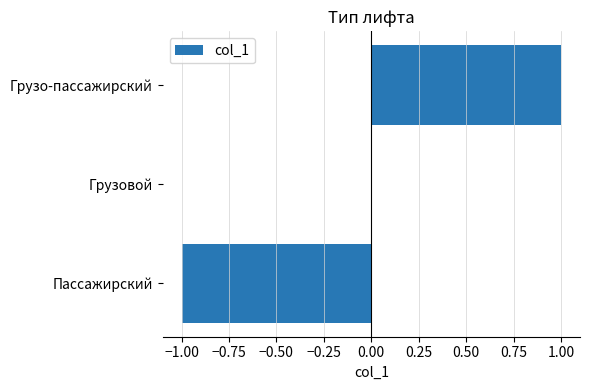

At which category does the chart reach its peak across all series?

Грузо-пассажирский